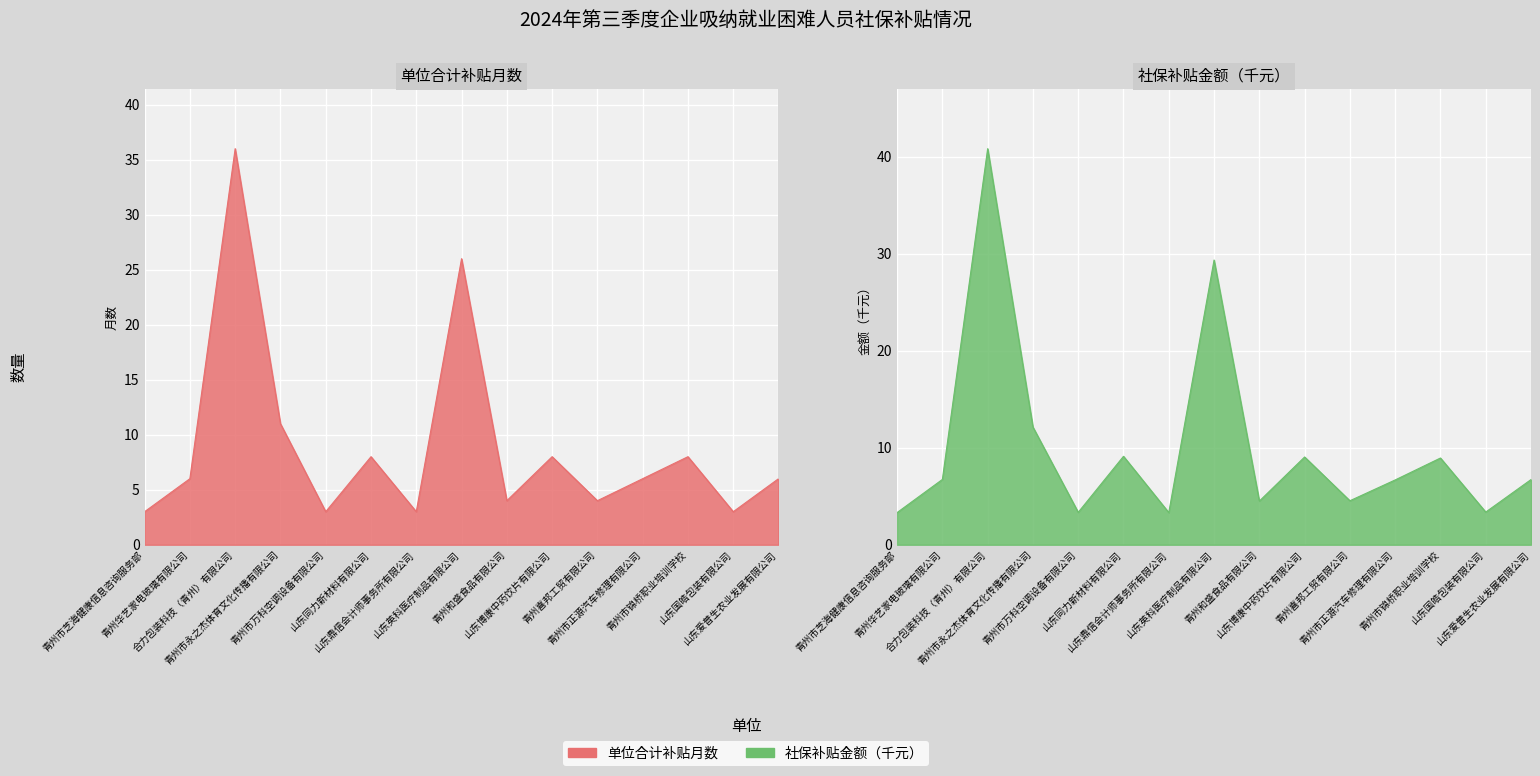

Where does the 单位合计补贴月数 series first go above 6?

合力包装科技（青州）有限公司